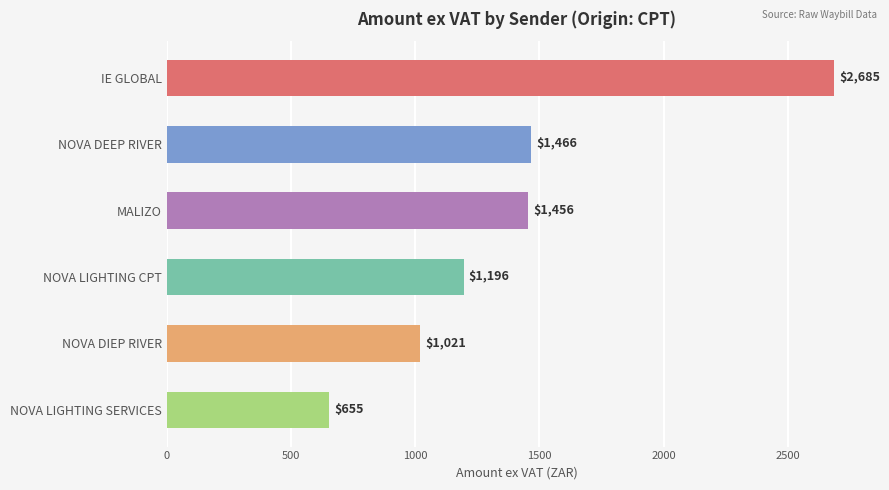

Where is the data nearest to the value 1670?

NOVA DEEP RIVER